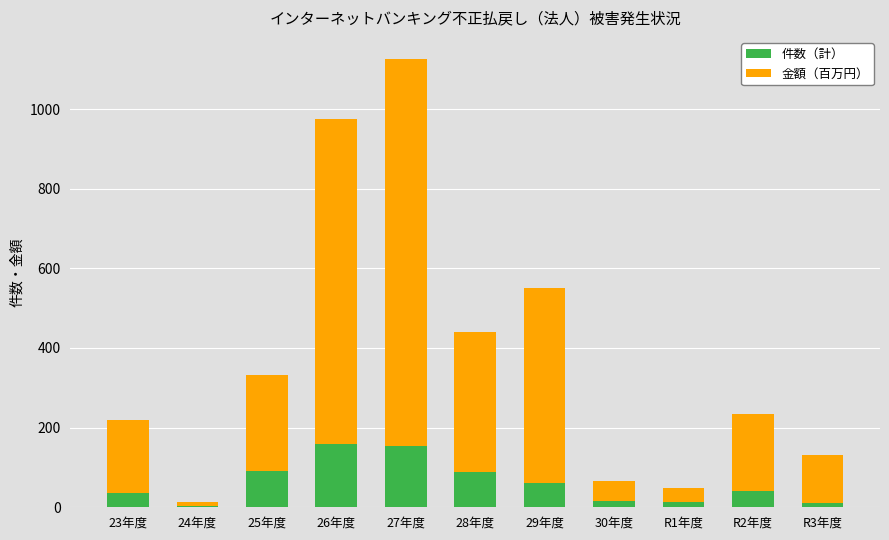

What is the sum of all 件数（計） values?

670